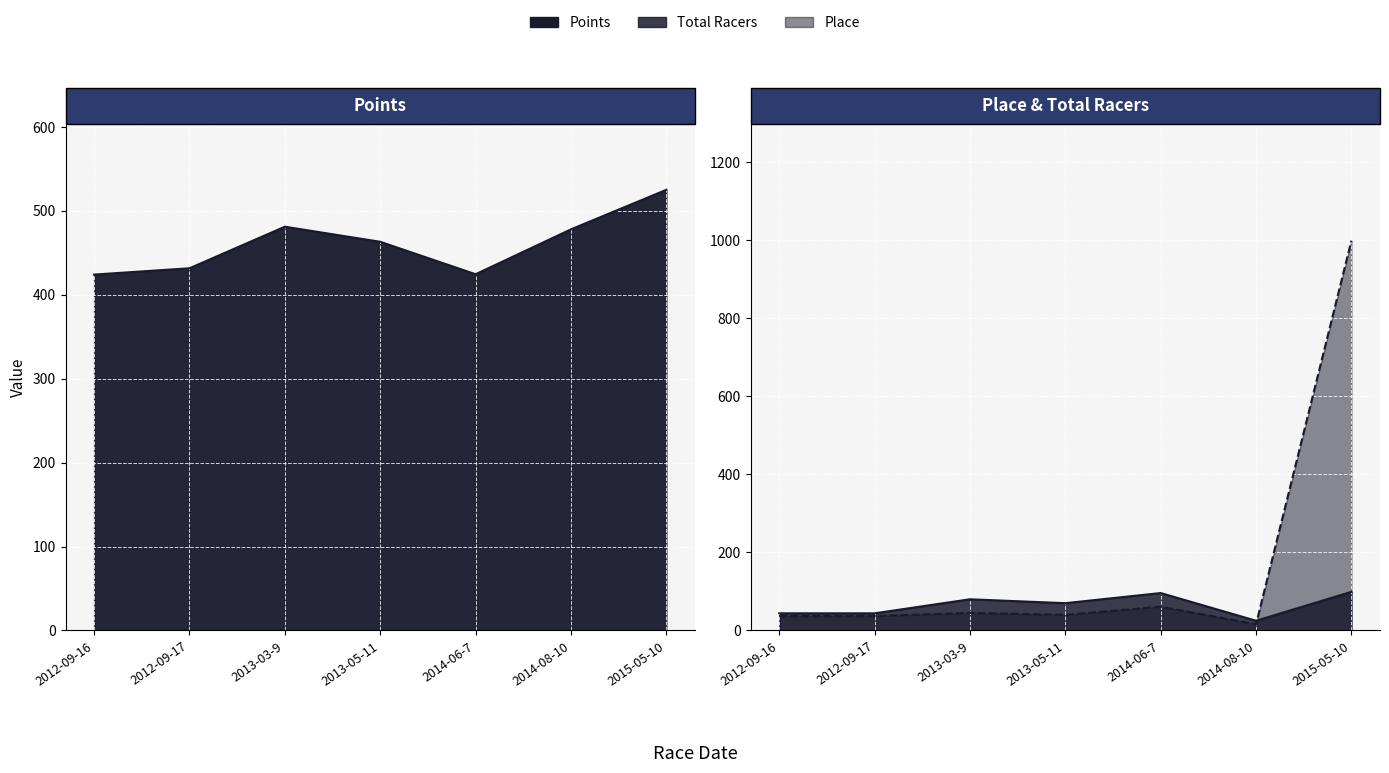

How many values in the Points series are below 463?

3